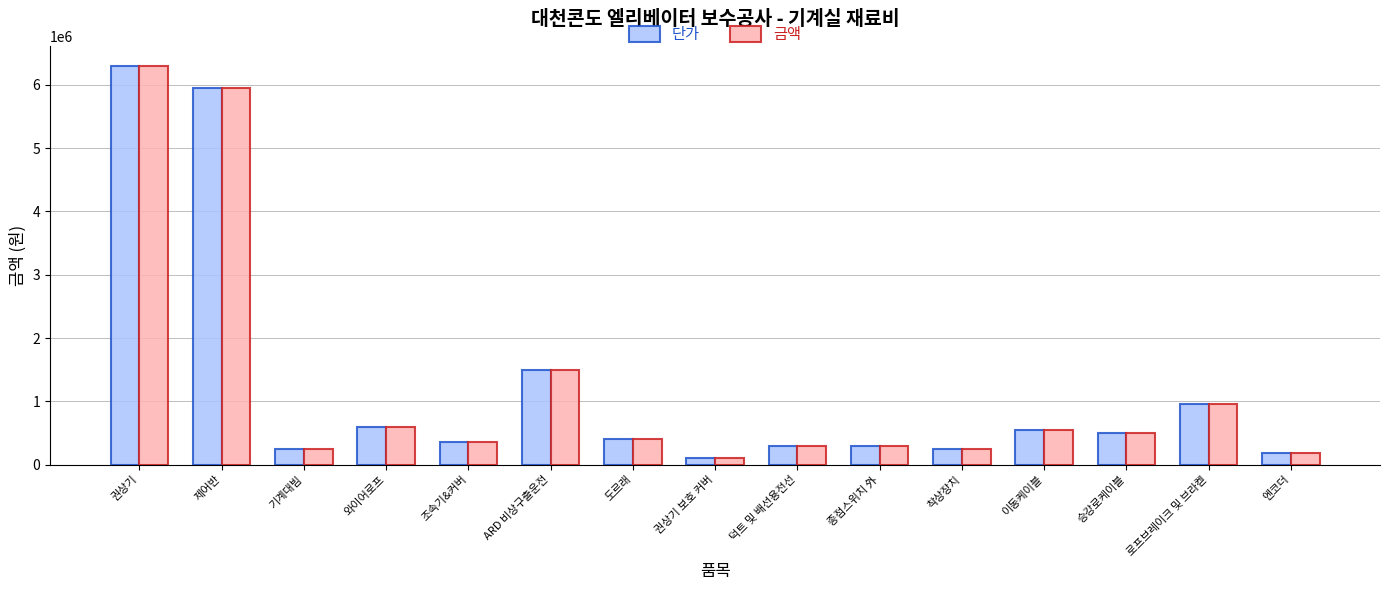

How many values in the 단가 series are below 400000?

7